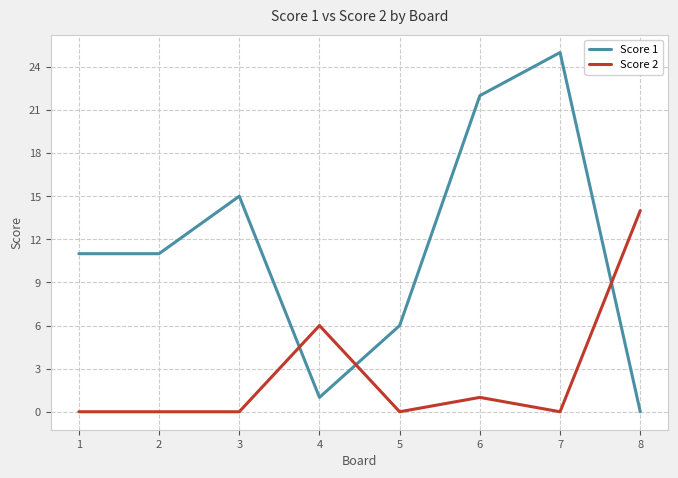

Which label corresponds to the largest value in the chart?

7